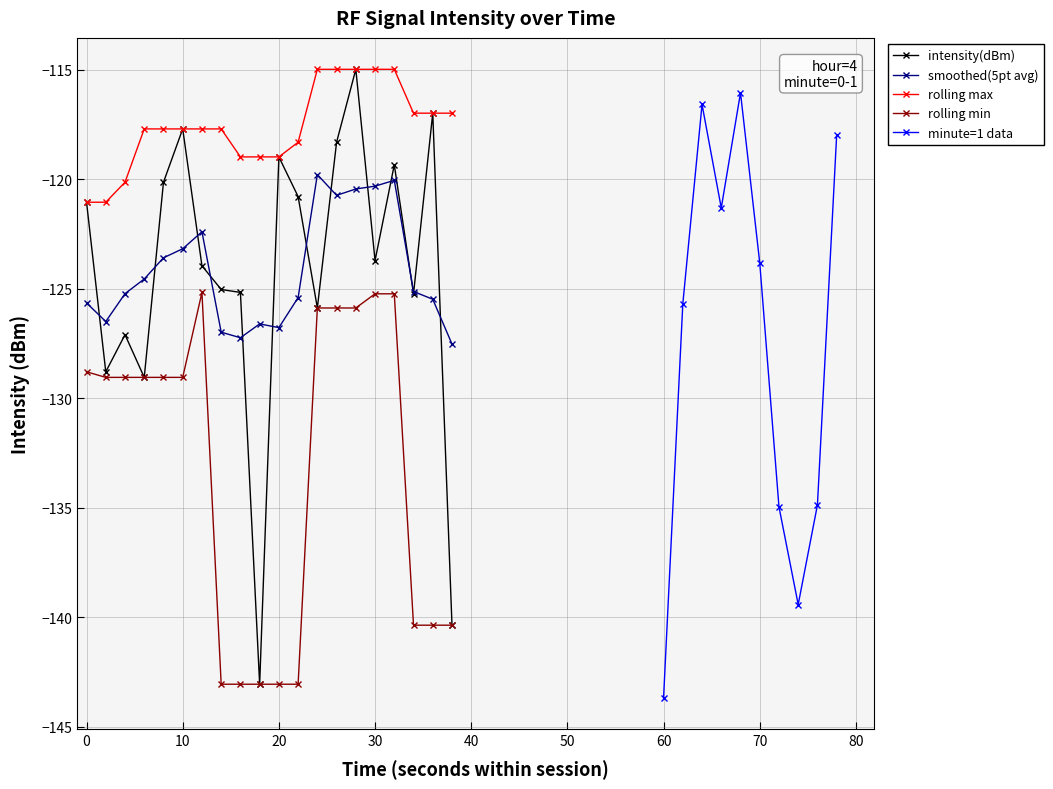

Where is the first local maximum?

4